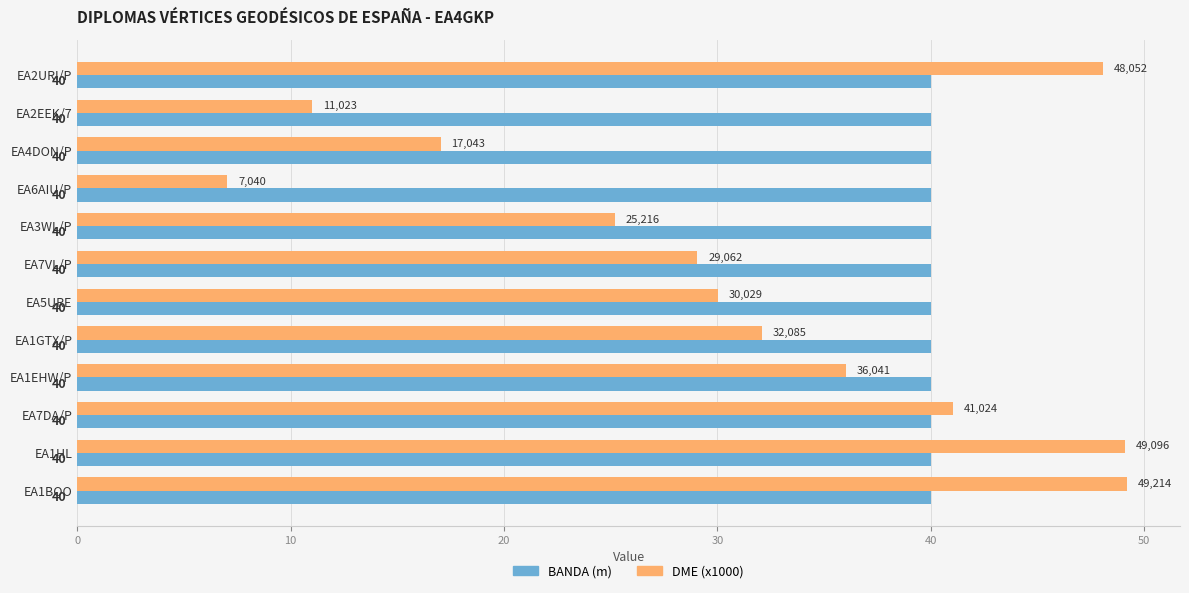

Which category has the lowest value across all series?

EA6AIU/P